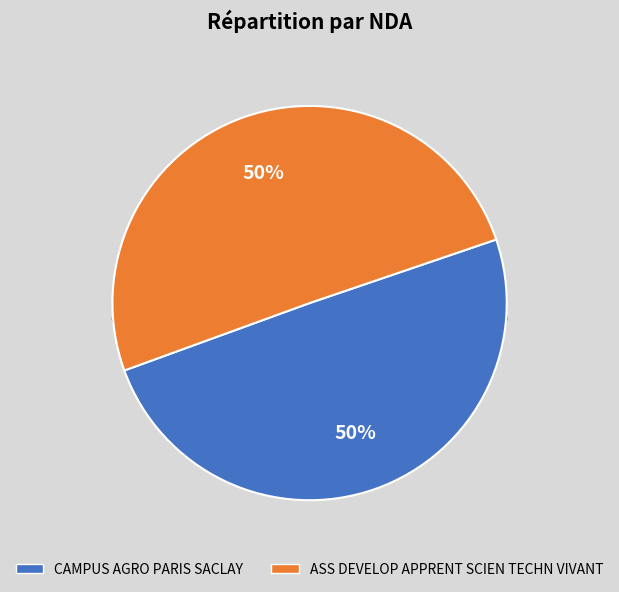

Rank the categories by value from highest to lowest.

ASS DEVELOP APPRENT SCIEN TECHN VIVANT, CAMPUS AGRO PARIS SACLAY